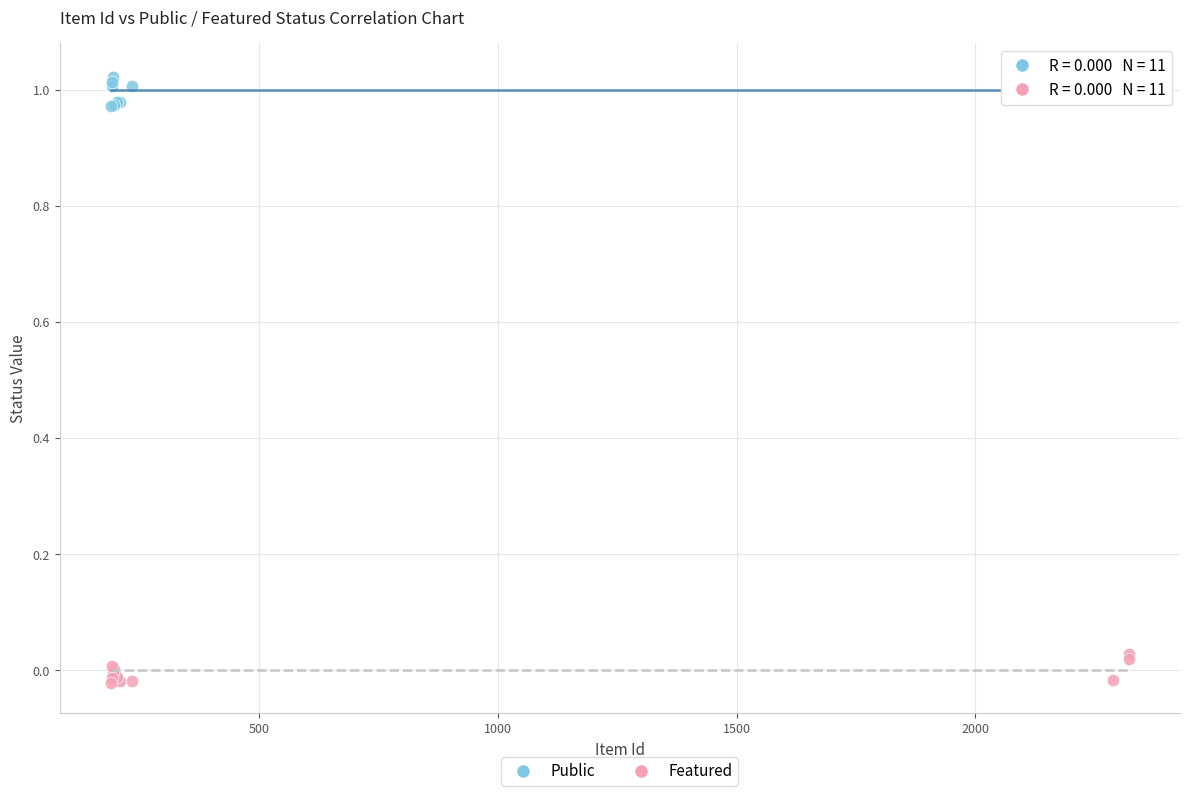

What is the X range (max minus min) for the scatter plot?

2133.0